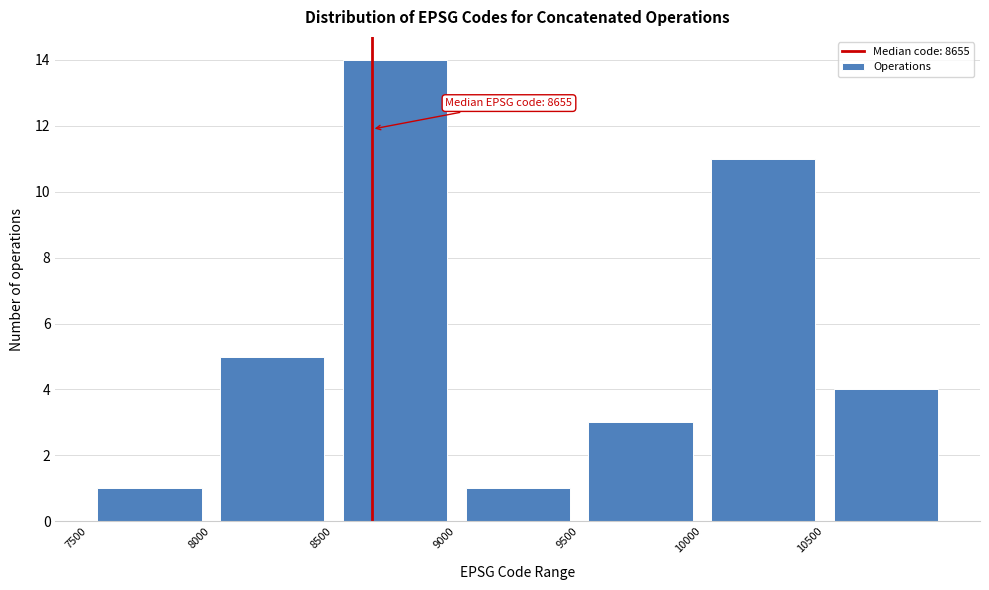

Which range on the x-axis has the tallest bar?

8500 to 9000